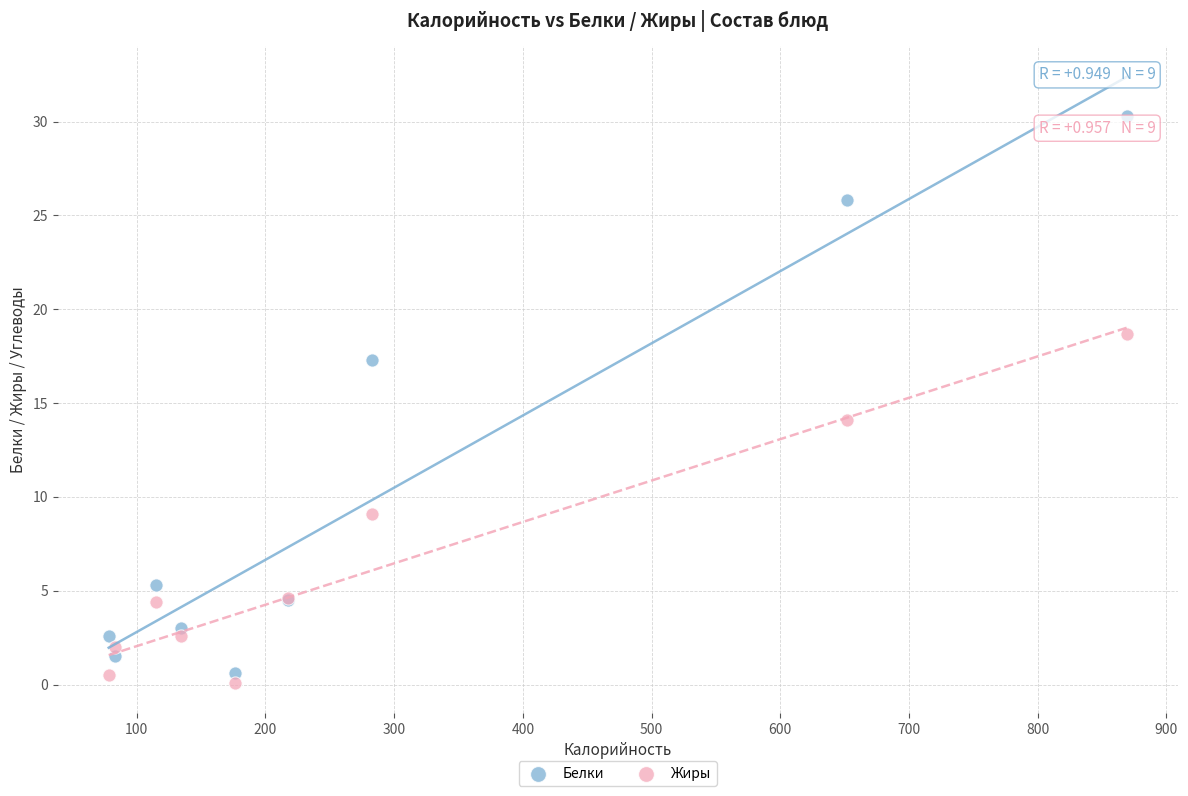

Which series reaches the maximum Y coordinate?

Белки